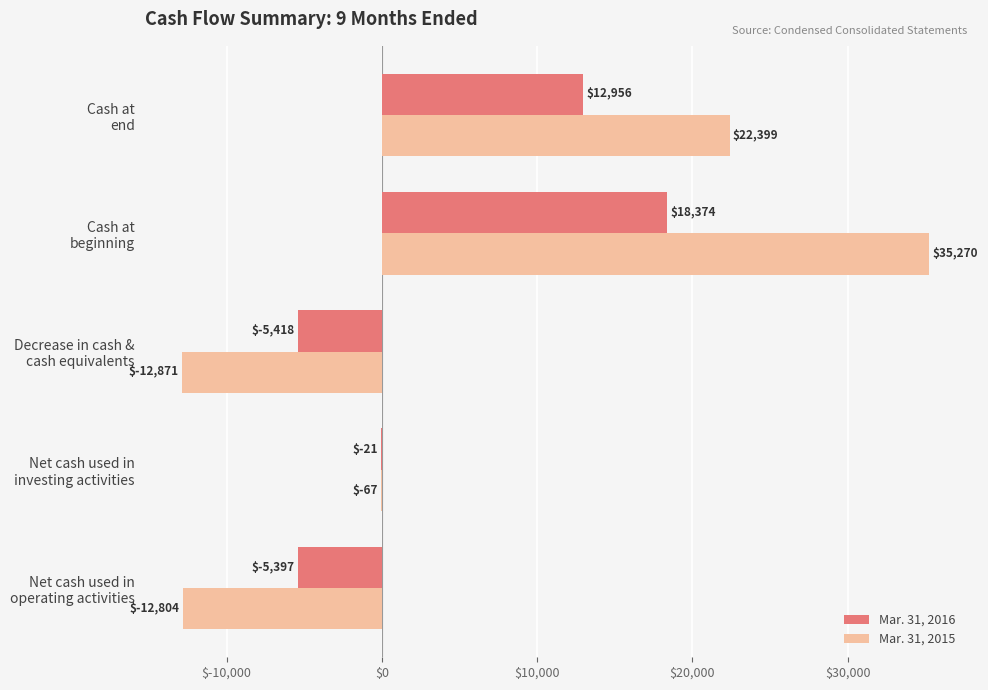

Which series has the largest total across all categories?

Mar. 31, 2015